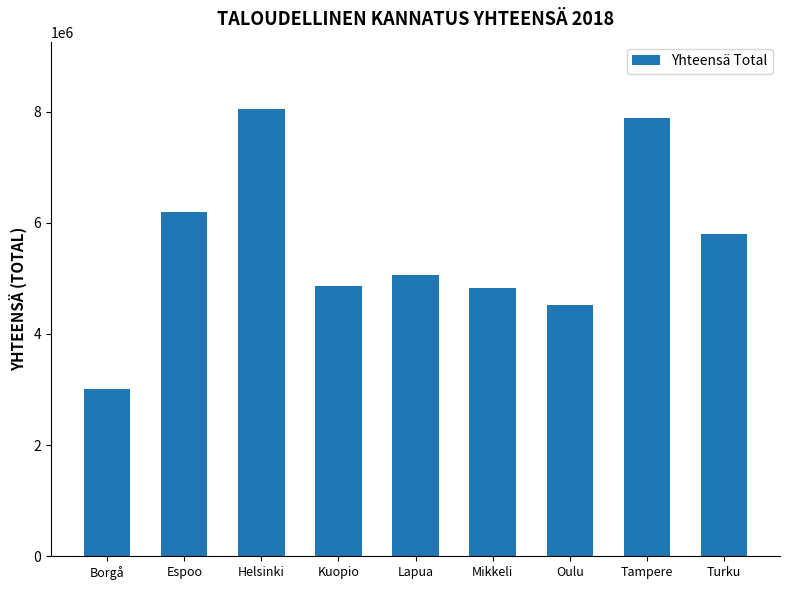

The chart shows a value of 4824174.0 at Mikkeli. True or false?

True